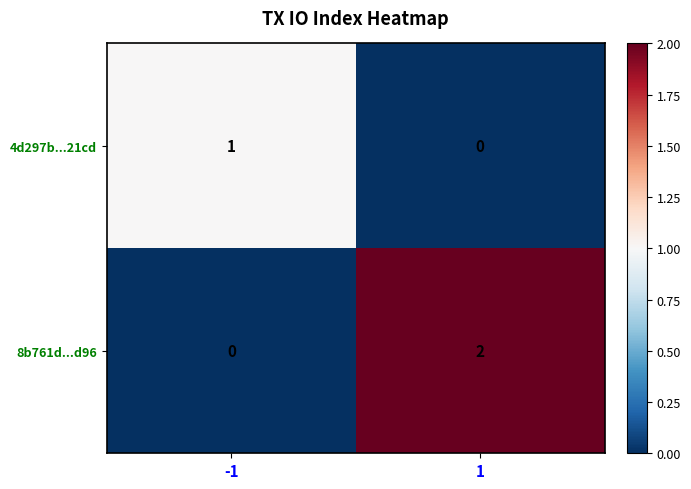

Reading left to right, extract all data points from this chart.

4d297b...21cd: 1	0
8b761d...d96: 0	2